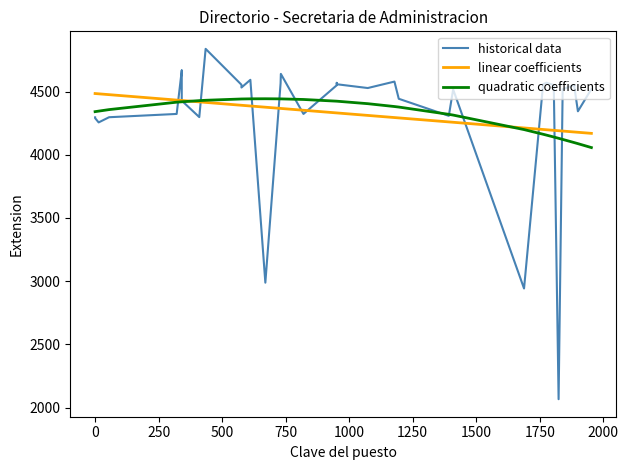

Is this an area chart (filled region under the line)?

No